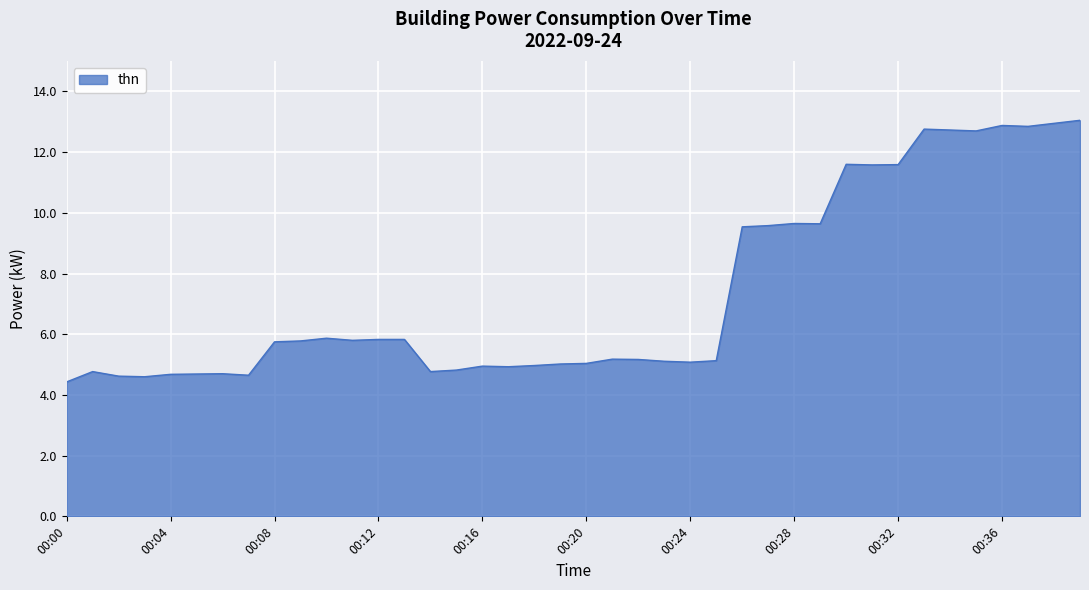

What is the smallest value displayed?

4.4